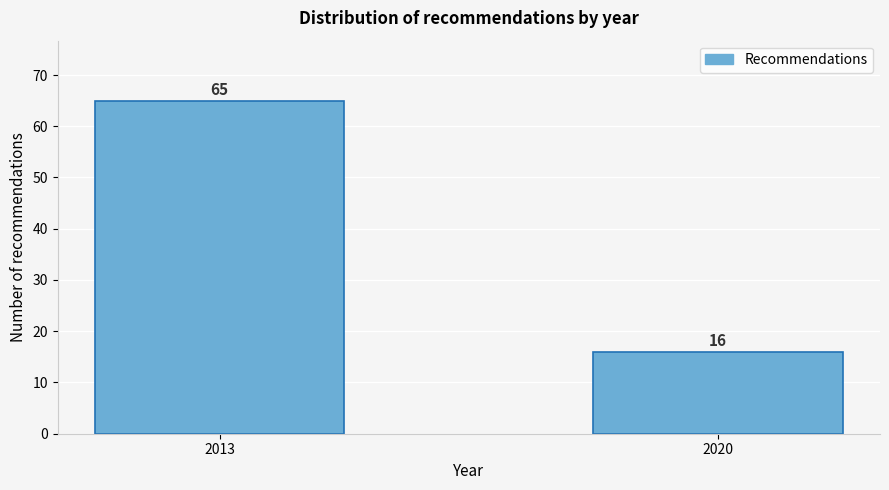

Reading left to right, what are all the values shown in this chart?

2013=65	2020=16